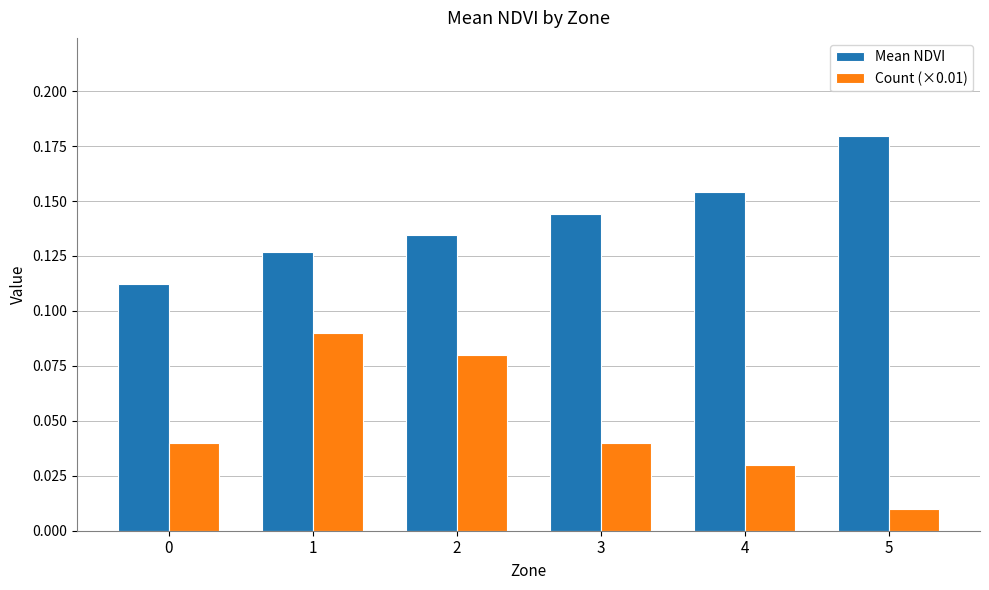

At which label does Count (×0.01) reach its minimum?

5